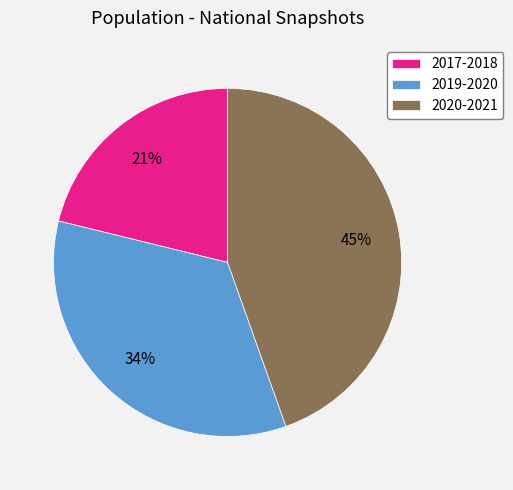

Is the sum of 2020-2021 and 2017-2018 greater than half?

Yes